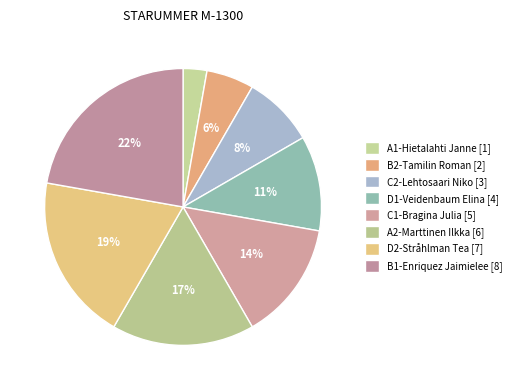

Count the number of slices in the pie.

8